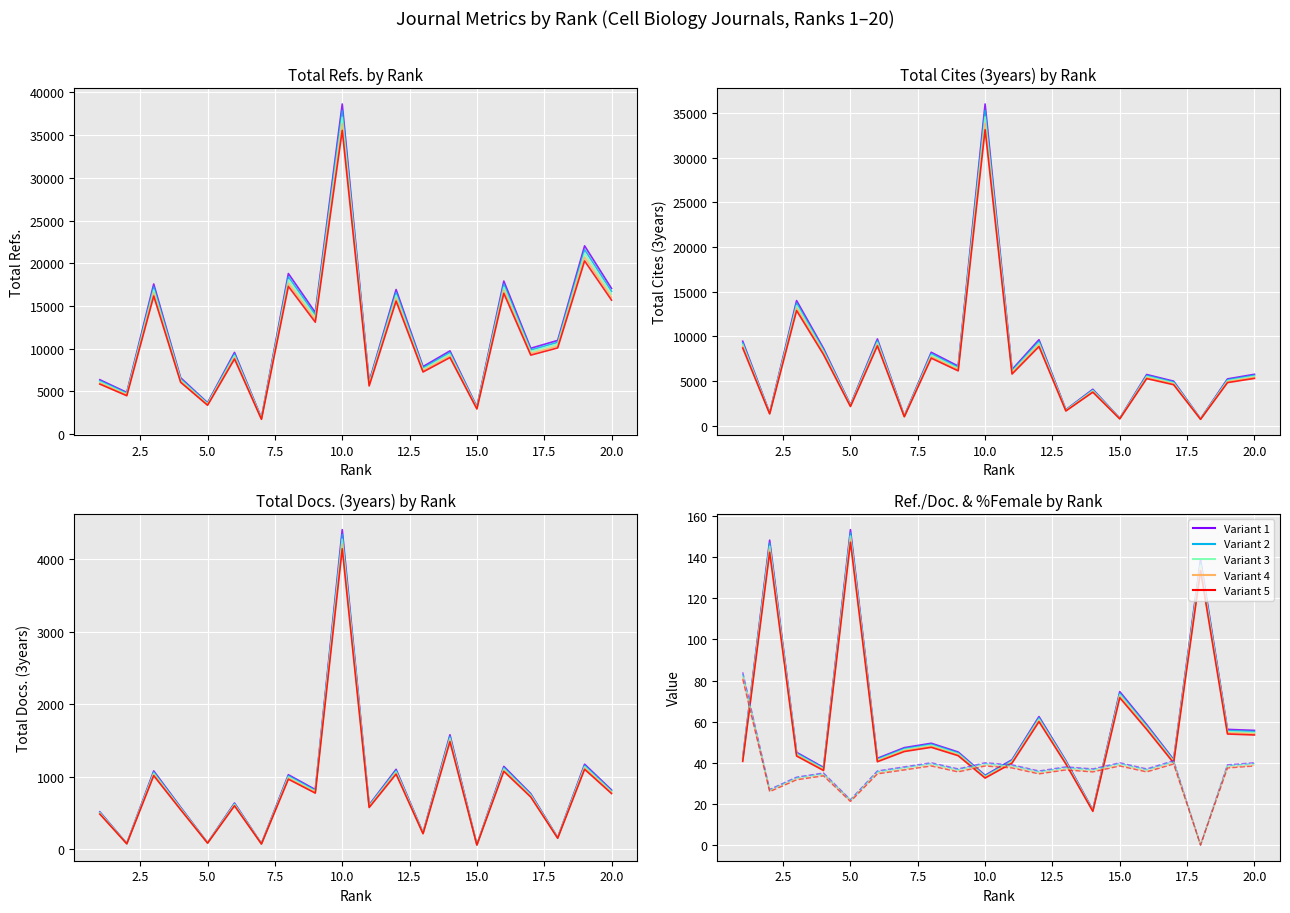

Where does the Total Docs. (3years) series first go above 766?

3